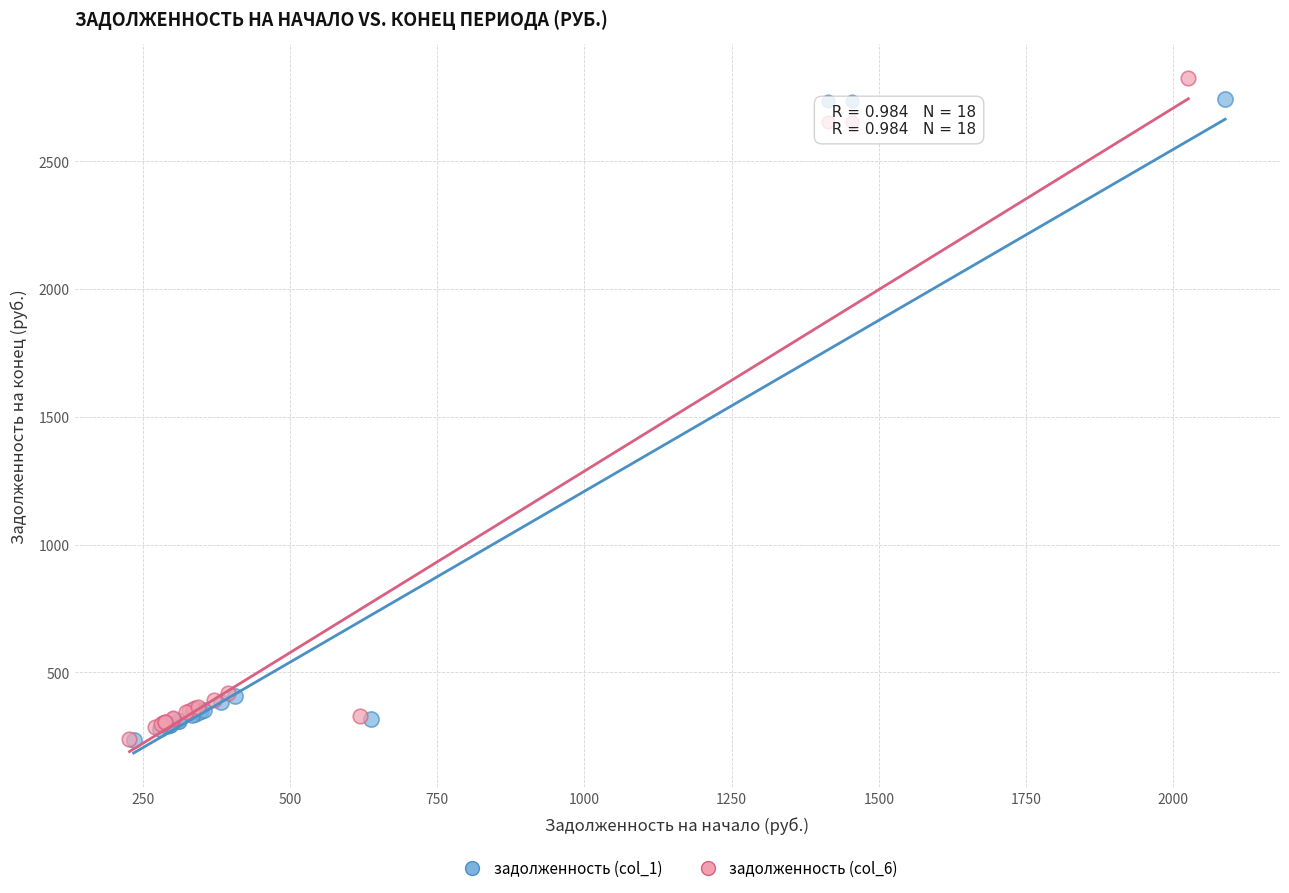

Which series has the largest Y range (max minus min)?

задолженность (col_6)